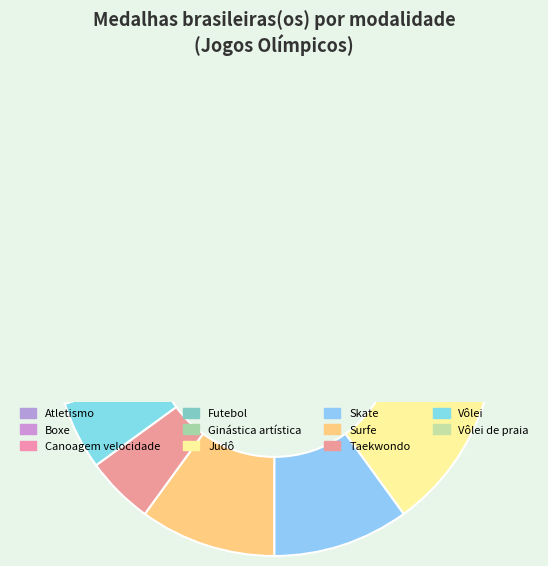

How much of the chart is everything except Taekwondo?

95.0%